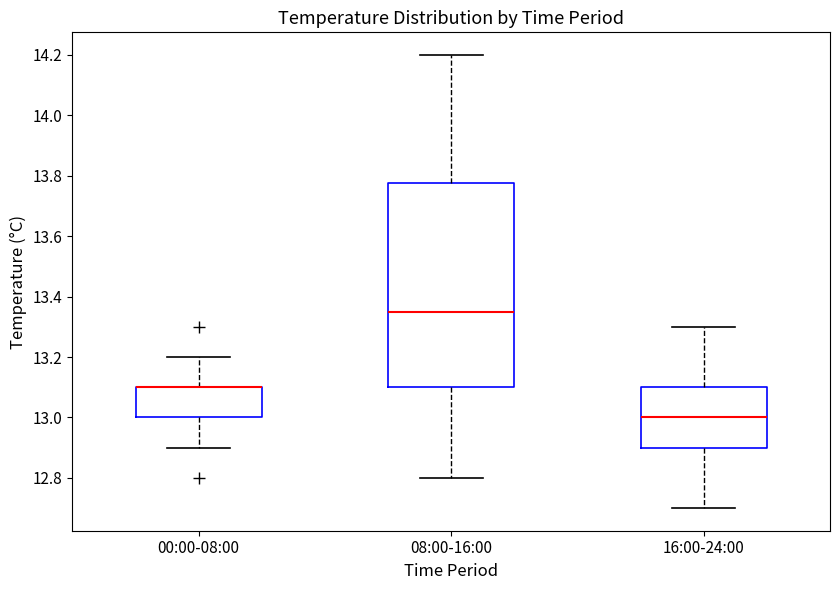

Reading left to right, transcribe this box plot: for each box, give where its median line is, the range the box spans, and where its two whiskers end, as read against the y-axis. The values are not printed on the chart, so give them approximately, as read against the axis.

00:00-08:00: median 13.10 (drawn on the box's upper edge), box 13.00 to 13.10, whiskers 12.90 to 13.20
08:00-16:00: median 13.36, box 13.10 to 13.78, whiskers 12.80 to 14.20
16:00-24:00: median 13.00, box 12.90 to 13.10, whiskers 12.70 to 13.30